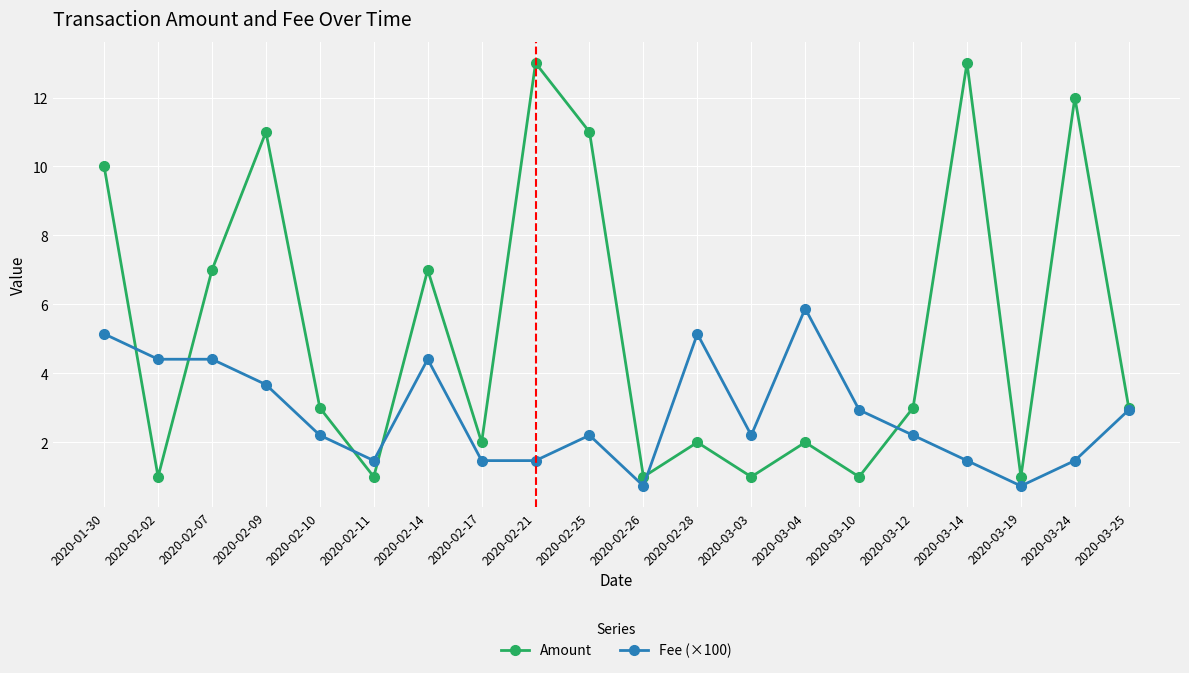

Which category has the highest value in the Fee (×100) series?

2020-03-04